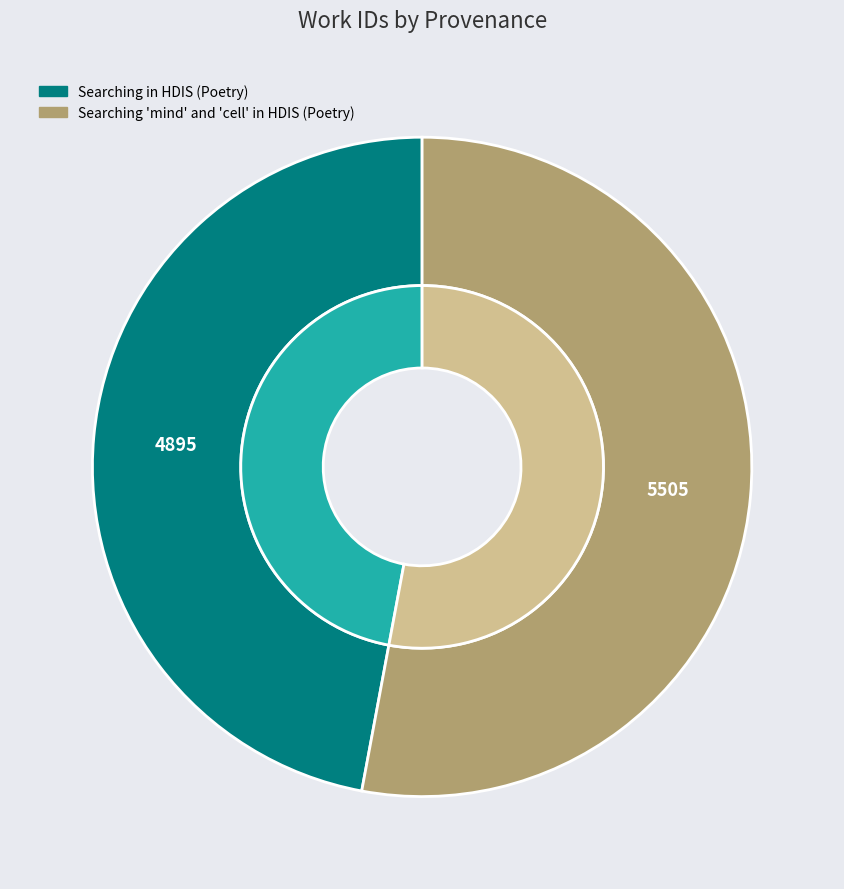

Is there any slice that represents more than half of the pie?

Yes